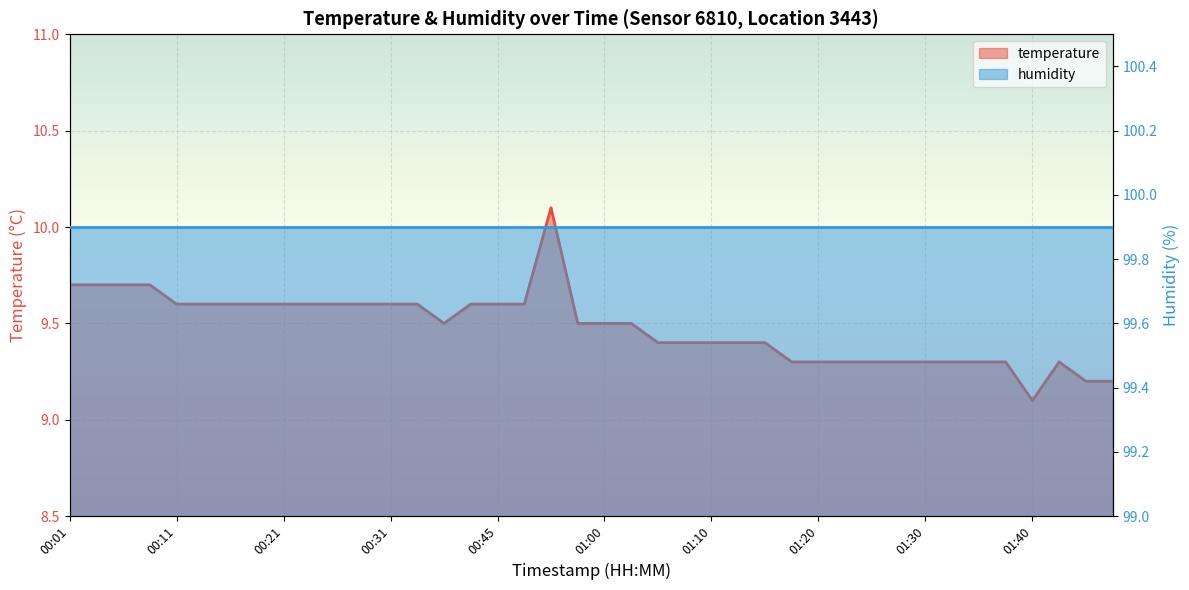

Reading left to right, transcribe all the data shown in this chart.

00:01=9.7	00:04=9.7	00:06=9.7	00:09=9.7	00:11=9.6	00:13=9.6	00:16=9.6	00:18=9.6	00:21=9.6	00:23=9.6	00:26=9.6	00:28=9.6	00:31=9.6	00:33=9.6	00:36=9.5	00:43=9.6	00:45=9.6	00:48=9.6	00:53=10.1	00:58=9.5	01:00=9.5	01:03=9.5	01:05=9.4	01:08=9.4	01:10=9.4	01:13=9.4	01:15=9.4	01:18=9.3	01:20=9.3	01:23=9.3	01:25=9.3	01:27=9.3	01:30=9.3	01:32=9.3	01:35=9.3	01:37=9.3	01:40=9.1	01:42=9.3	01:47=9.2	01:49=9.2